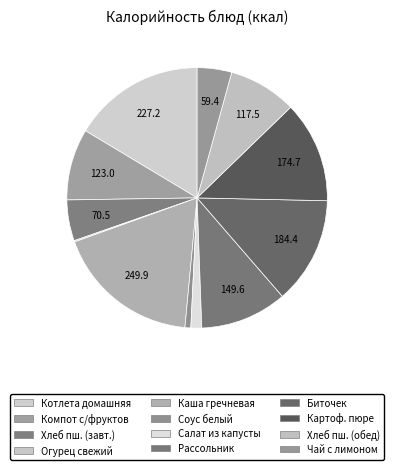

Count the number of slices in the pie.

12